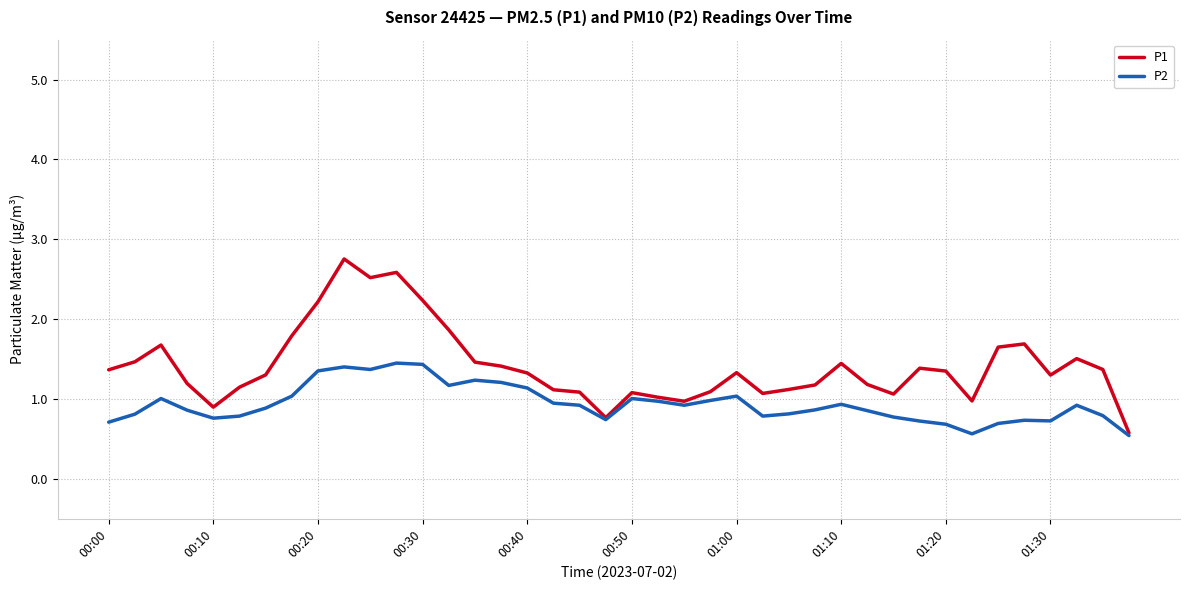

Rank the series by their maximum value, from highest to lowest.

P1, P2